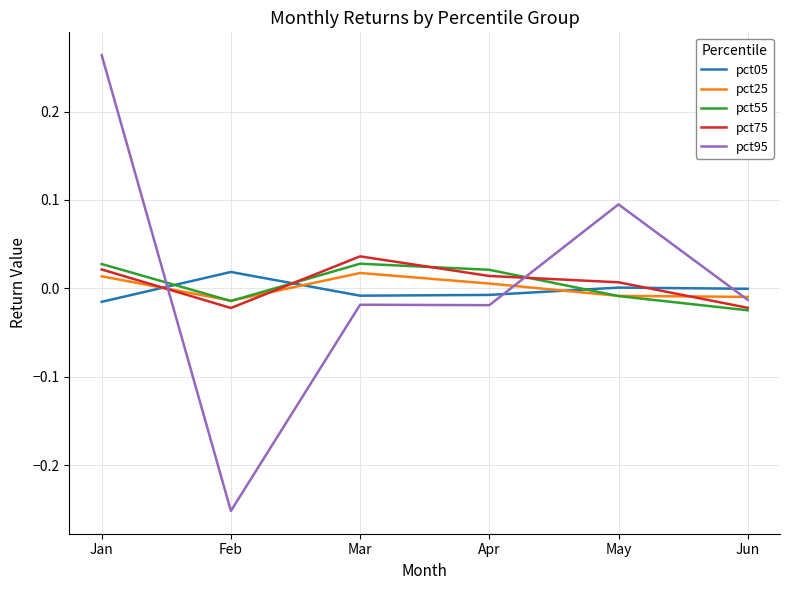

Which category has the lowest value in the pct95 series?

Feb